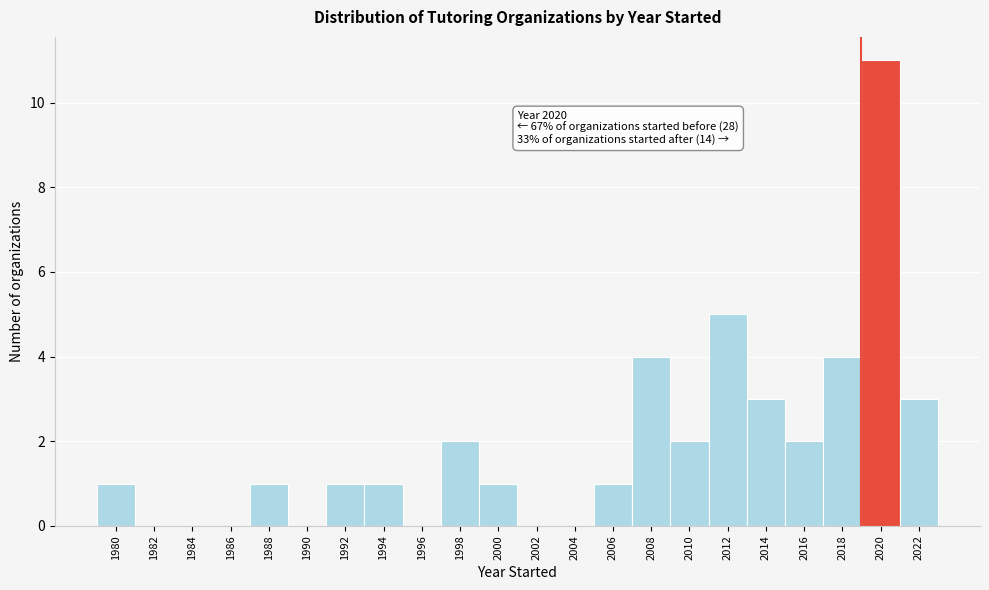

Reading left to right, extract all data points from this chart.

1980=1	1982=0	1984=0	1986=0	1988=1	1990=0	1992=1	1994=1	1996=0	1998=2	2000=1	2002=0	2004=0	2006=1	2008=4	2010=2	2012=5	2014=3	2016=2	2018=4	2020=11	2022=3